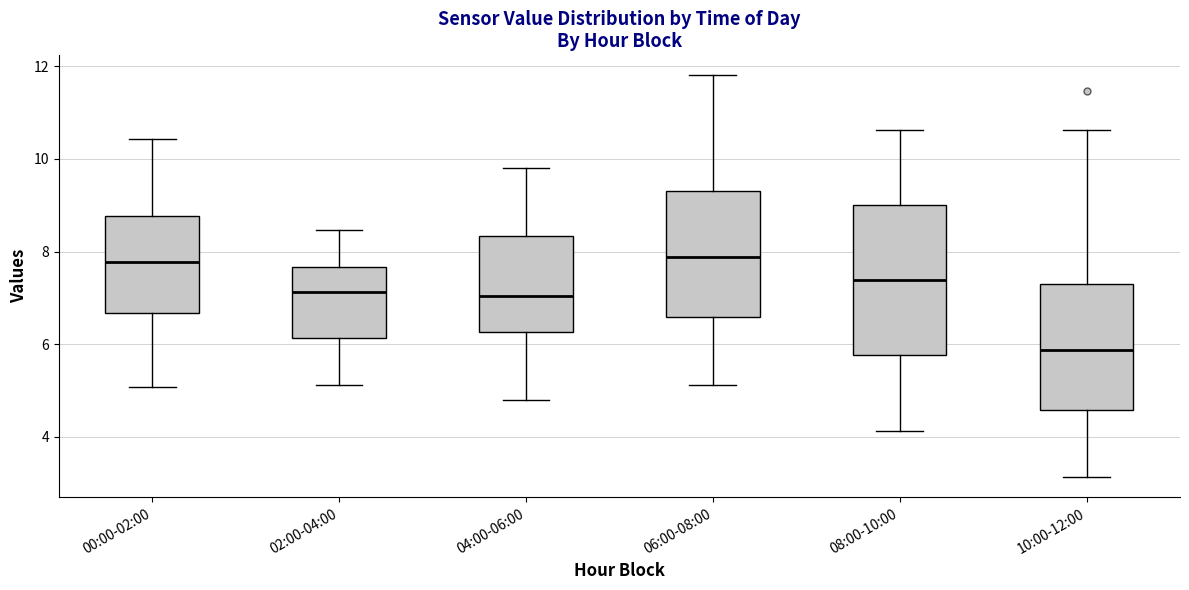

Reading left to right, read every box against the y-axis: the position of its median line, the range the box covers, and the ends of its whiskers. The values are not printed on the chart, so give them approximately, as read against the axis.

00:00-02:00: median 7.8, box 6.6 to 8.8, whiskers 5.0 to 10.4
02:00-04:00: median 7.2, box 6.2 to 7.6, whiskers 5.2 to 8.4
04:00-06:00: median 7.0, box 6.2 to 8.4, whiskers 4.8 to 9.8
06:00-08:00: median 7.8, box 6.6 to 9.4, whiskers 5.2 to 11.8
08:00-10:00: median 7.4, box 5.8 to 9.0, whiskers 4.2 to 10.6
10:00-12:00: median 5.8, box 4.6 to 7.4, whiskers 3.2 to 10.6